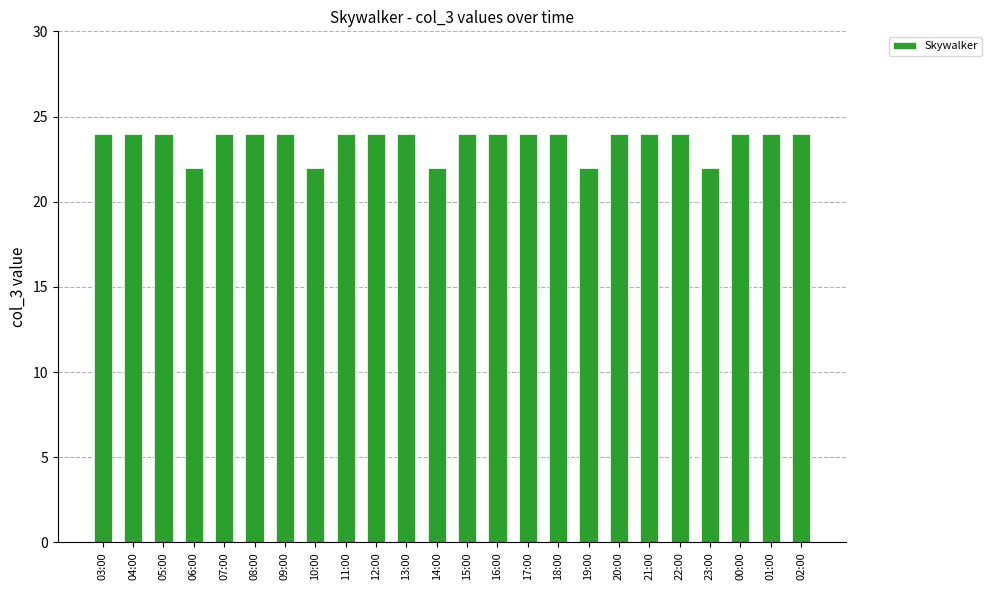

The value at 02:00 is 24. True or false?

True